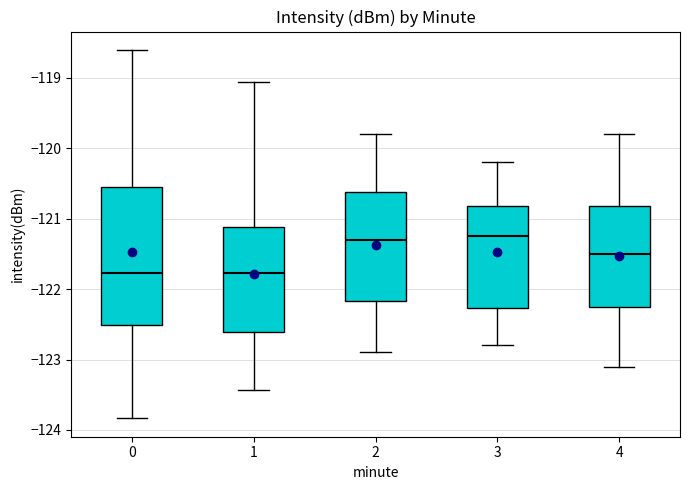

Reading left to right, transcribe this box plot: for each box, give where its median line is, the range the box spans, and where its two whiskers end, as read against the y-axis. The values are not printed on the chart, so give them approximately, as read against the axis.

0: median -121.8, box -122.5 to -120.5, whiskers -123.8 to -118.6
1: median -121.8, box -122.6 to -121.1, whiskers -123.4 to -119.1
2: median -121.3, box -122.2 to -120.6, whiskers -122.9 to -119.8
3: median -121.2, box -122.3 to -120.8, whiskers -122.8 to -120.2
4: median -121.5, box -122.2 to -120.8, whiskers -123.1 to -119.8